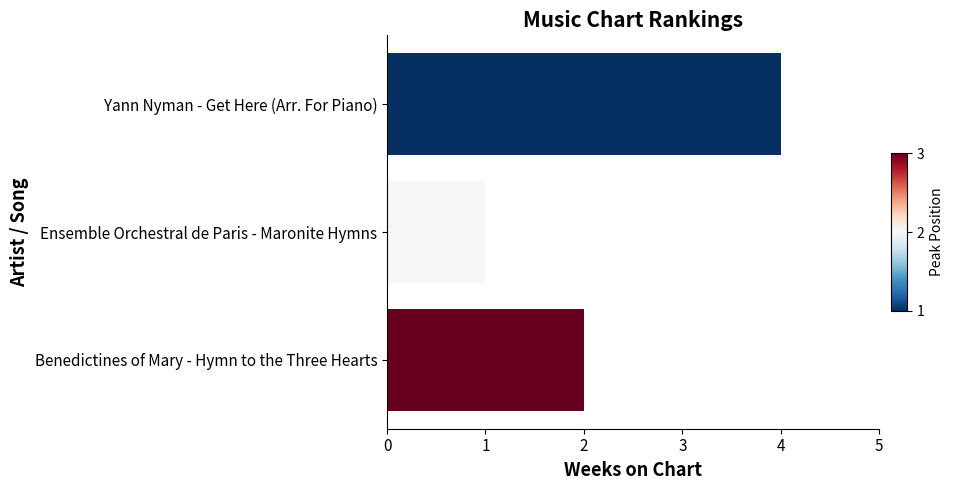

How many values are below 2?

1